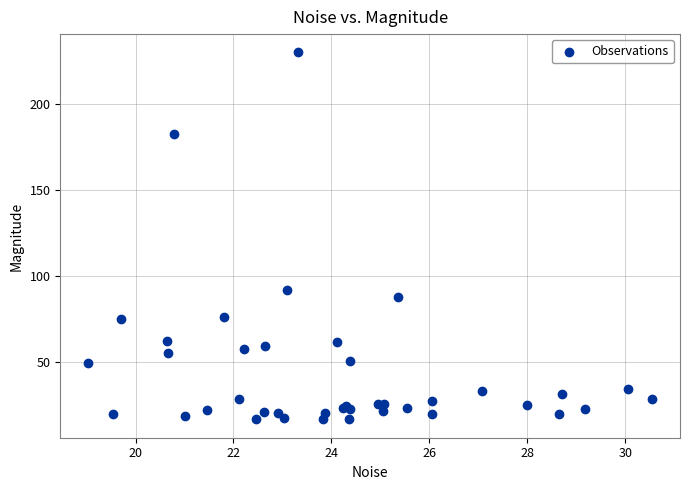

What Y value in the scatter plot is closest to 123?

91.5